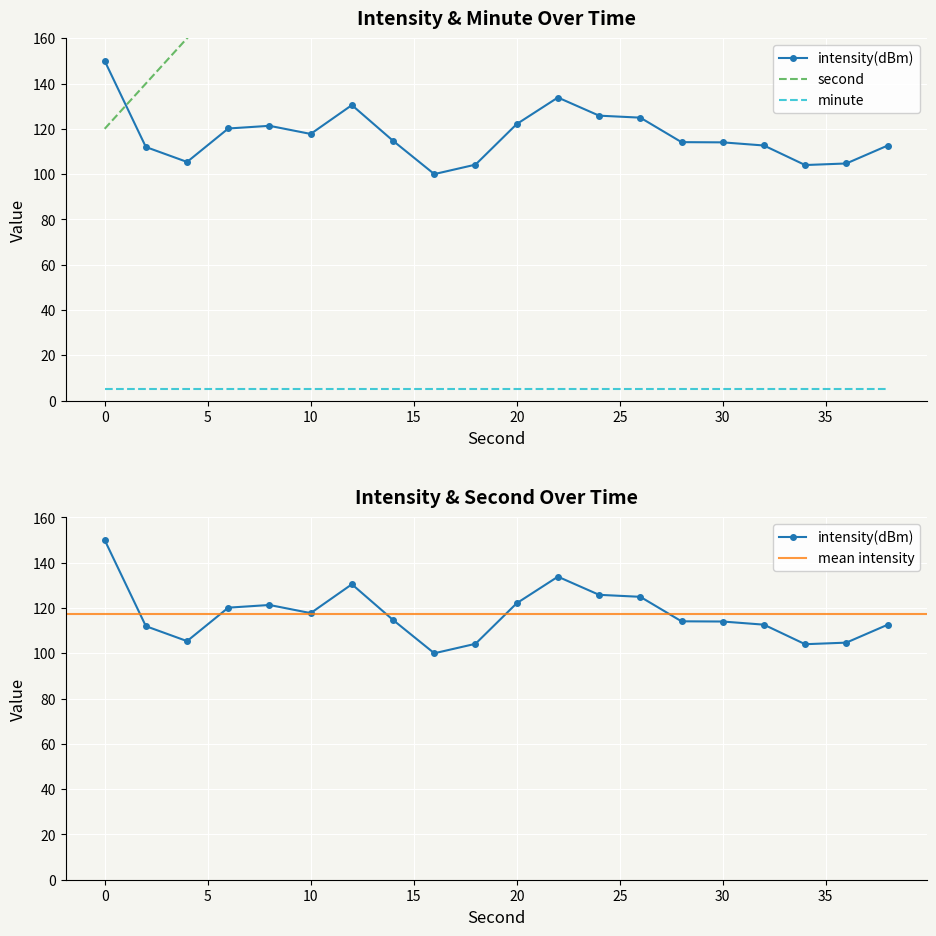

How many intersections are there between second and intensity(dBm)?

1